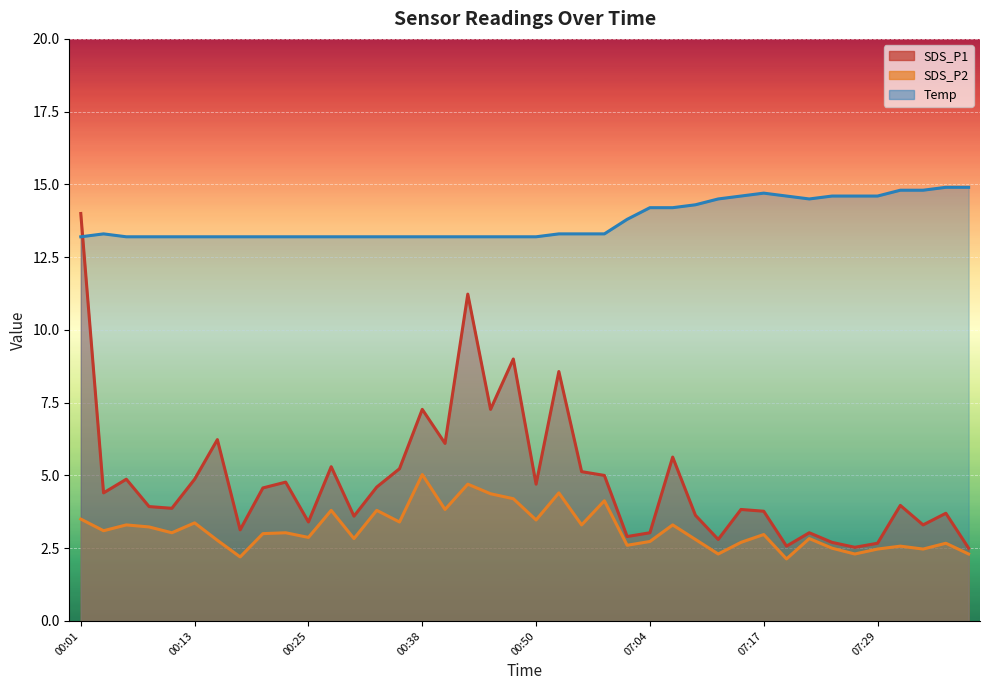

How many data points in SDS_P1 are less than 4?

20